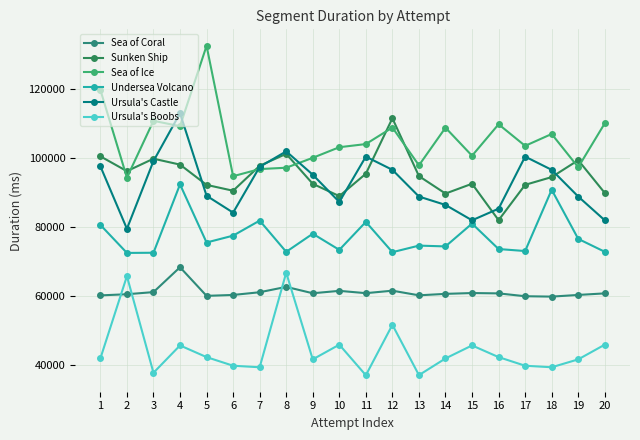

At which category is the sum across all series the highest?

4